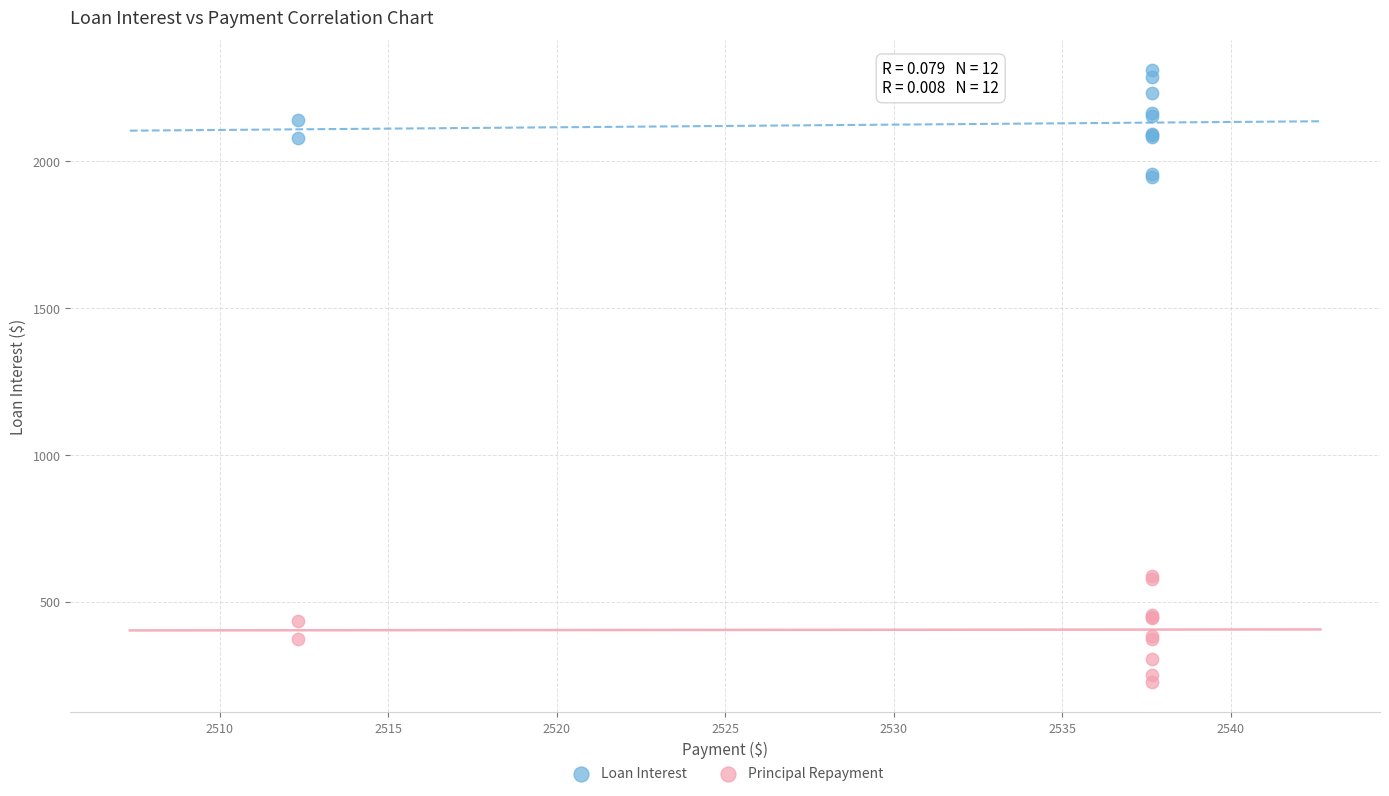

Which series reaches the maximum Y coordinate?

Loan Interest